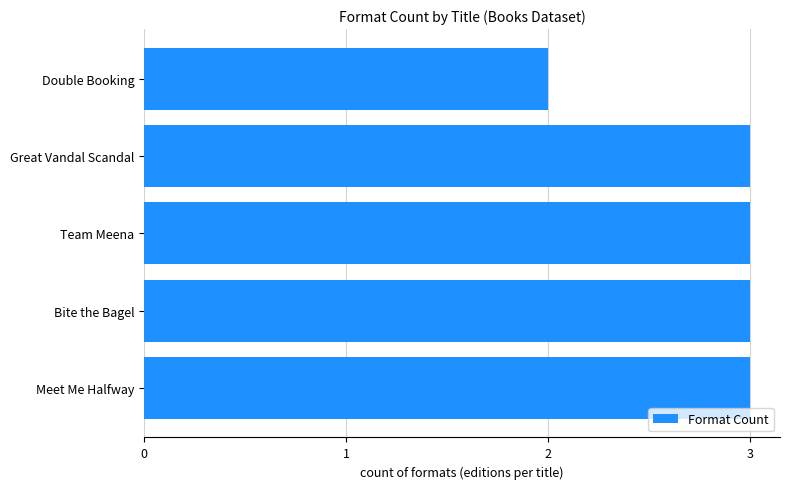

What is the change in value from Double Booking to Great Vandal Scandal?

+1